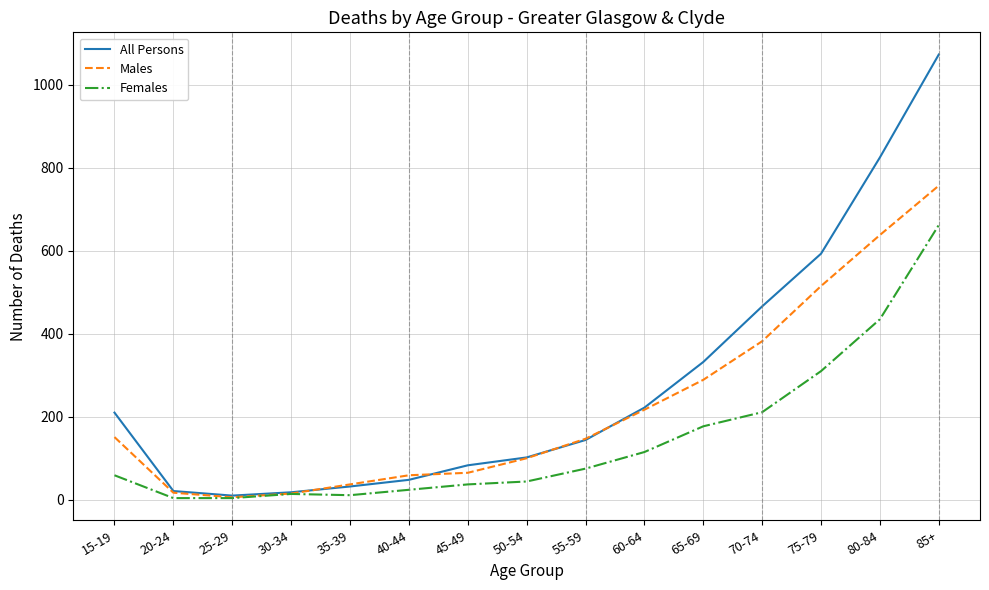

Which series has the widest spread of values?

All Persons